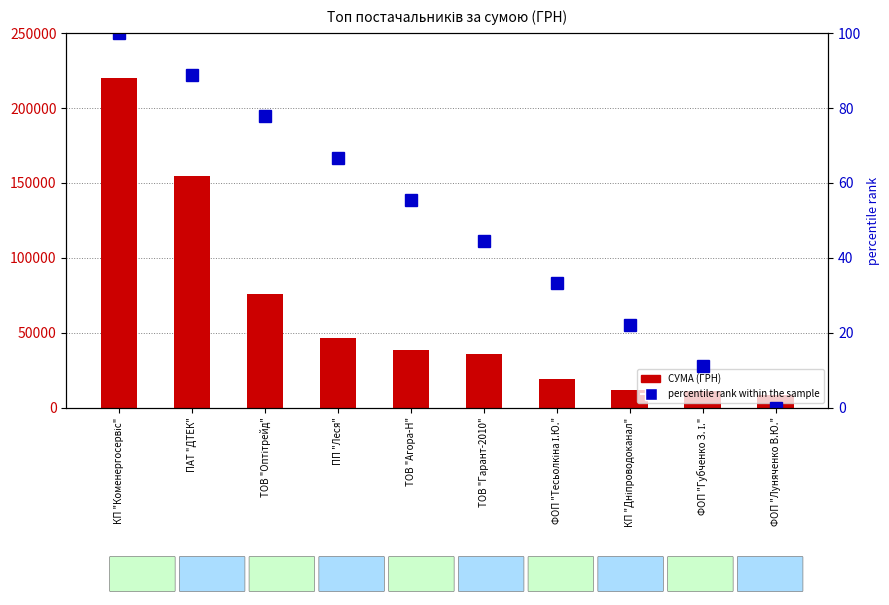

At which label does СУМА (ГРН) reach its peak?

КП "Коменергосервіс"